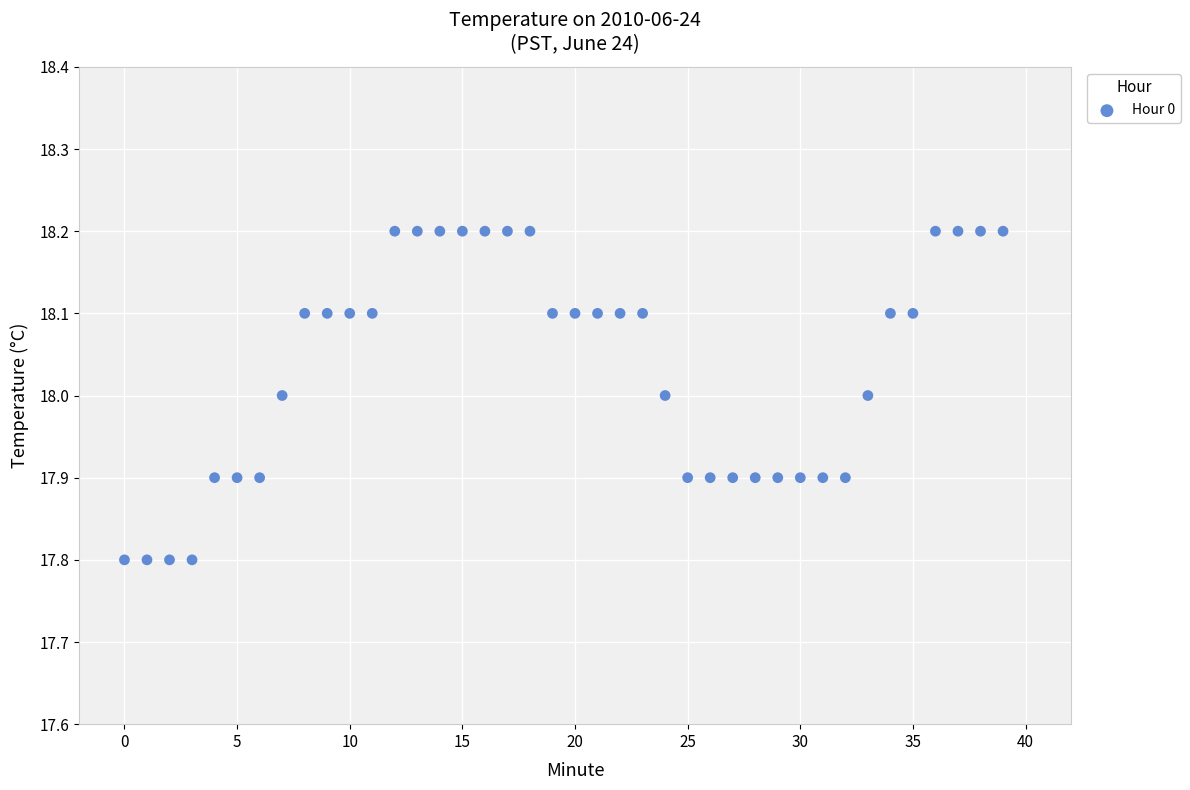

What is the range of Y values (max minus min)?

0.4